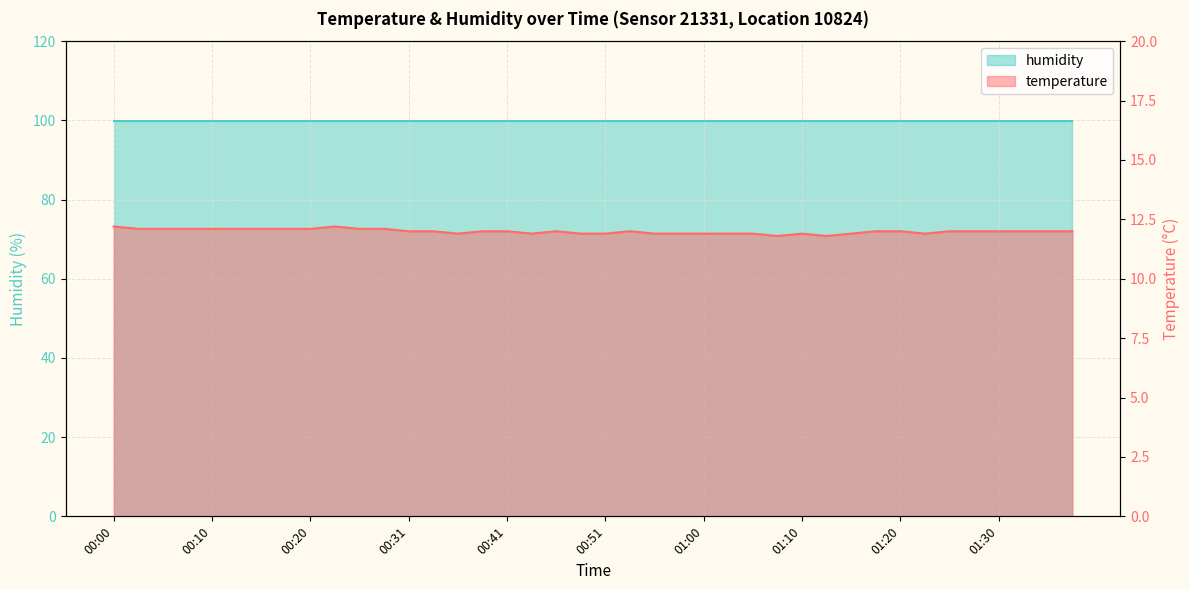

True or false: the data has more than 1 interior local peaks.

True